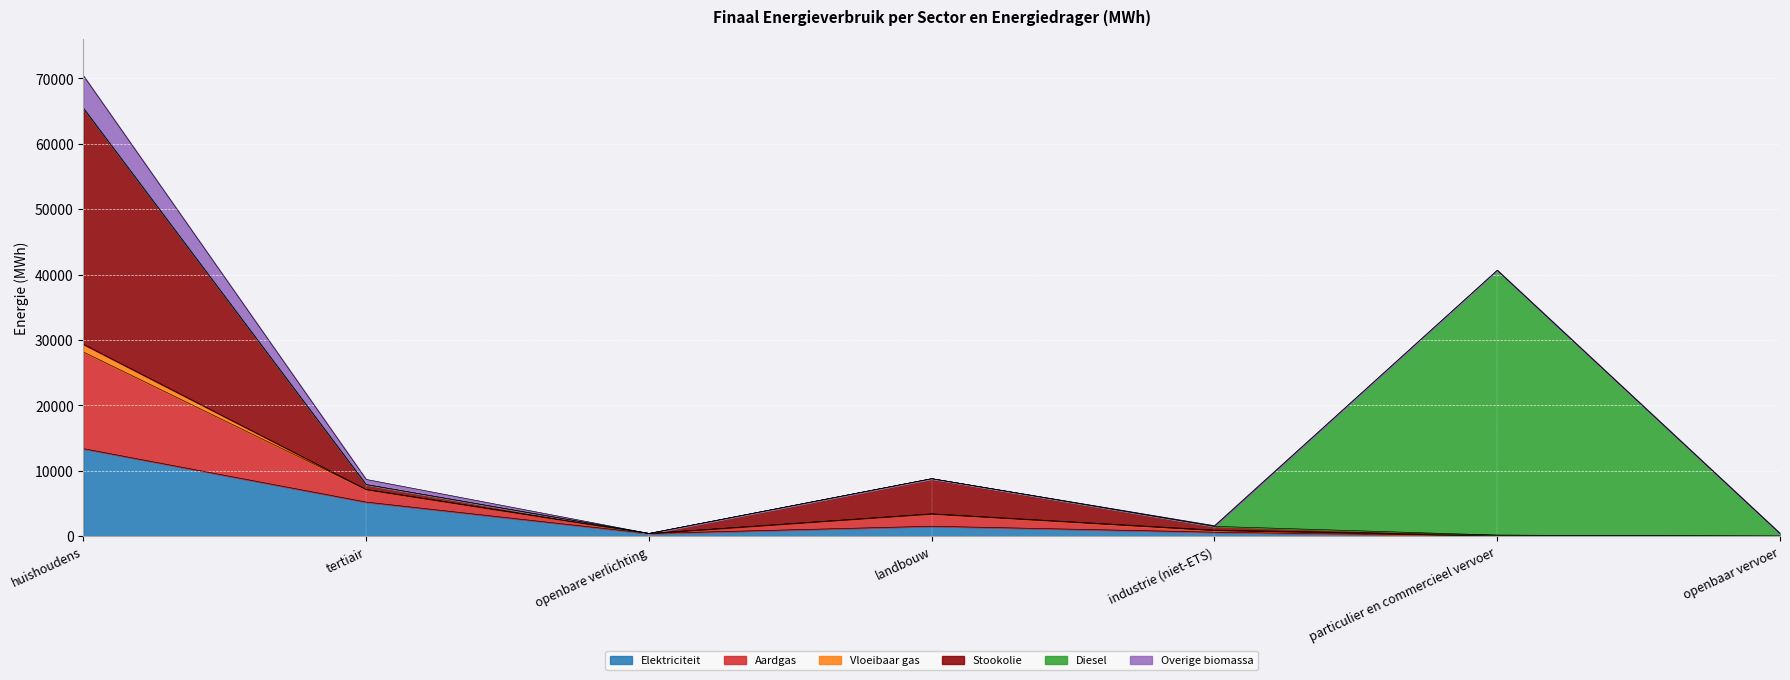

Does the chart display data point markers on the line(s)?

No